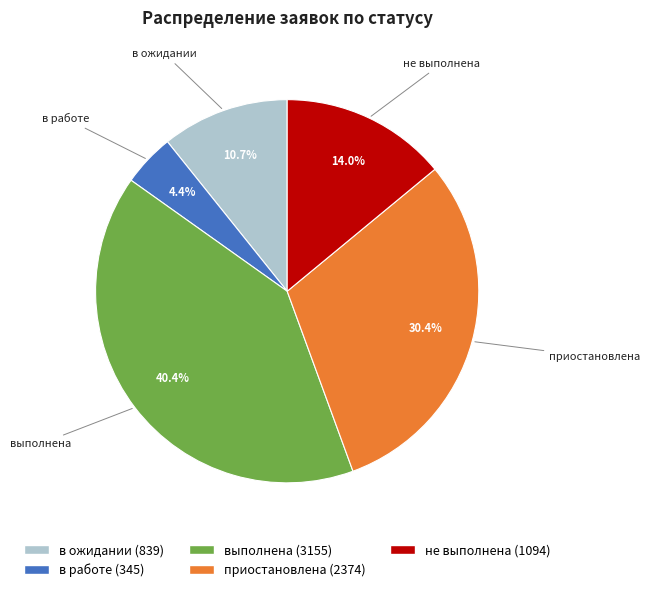

To the nearest percent, what is the average slice percentage?

20%